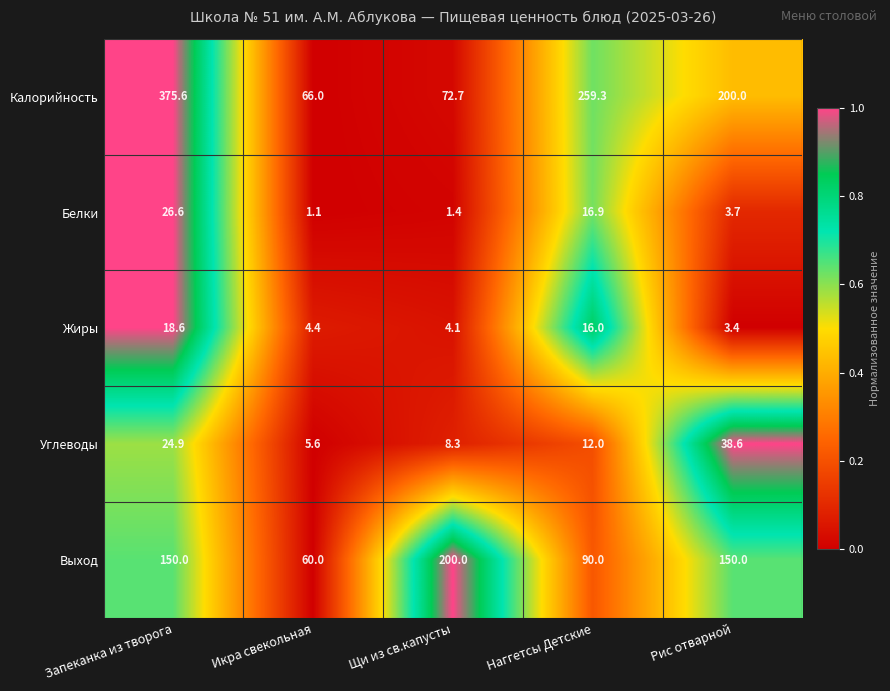

At which label does Белки reach its minimum?

Икра свекольная